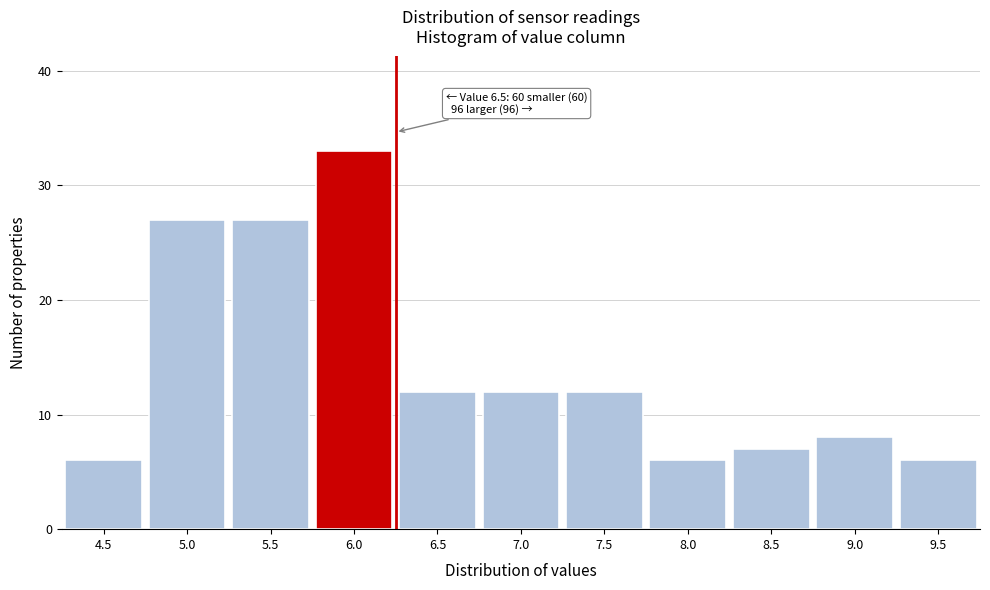

Reading left to right, transcribe all the data shown in this chart.

6	27	27	33	12	12	12	6	7	8	6